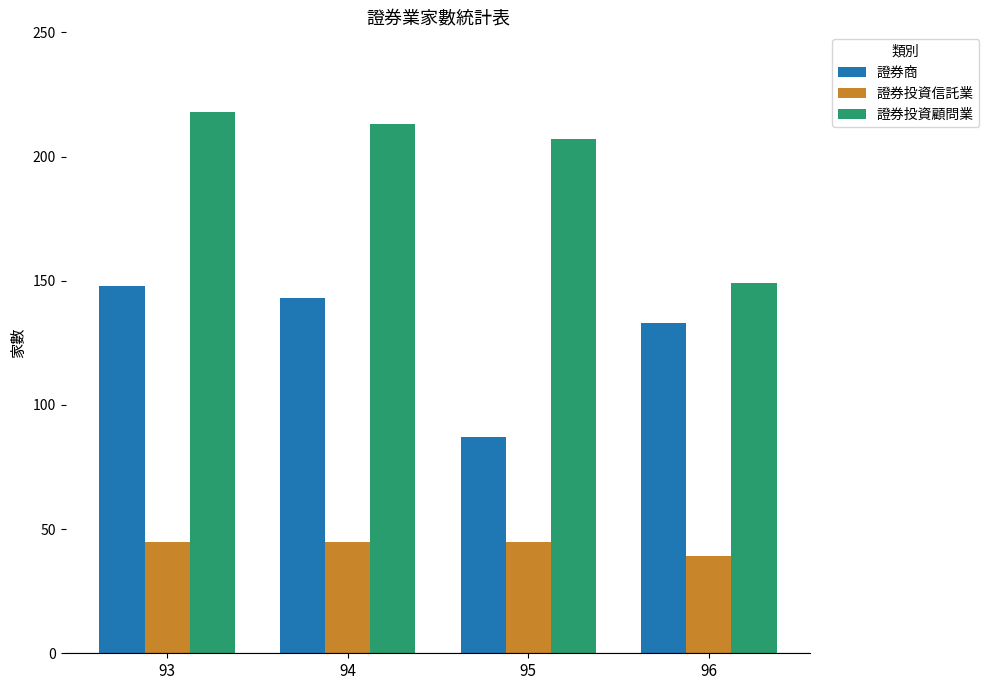

Which series has the largest total across all categories?

證券投資顧問業